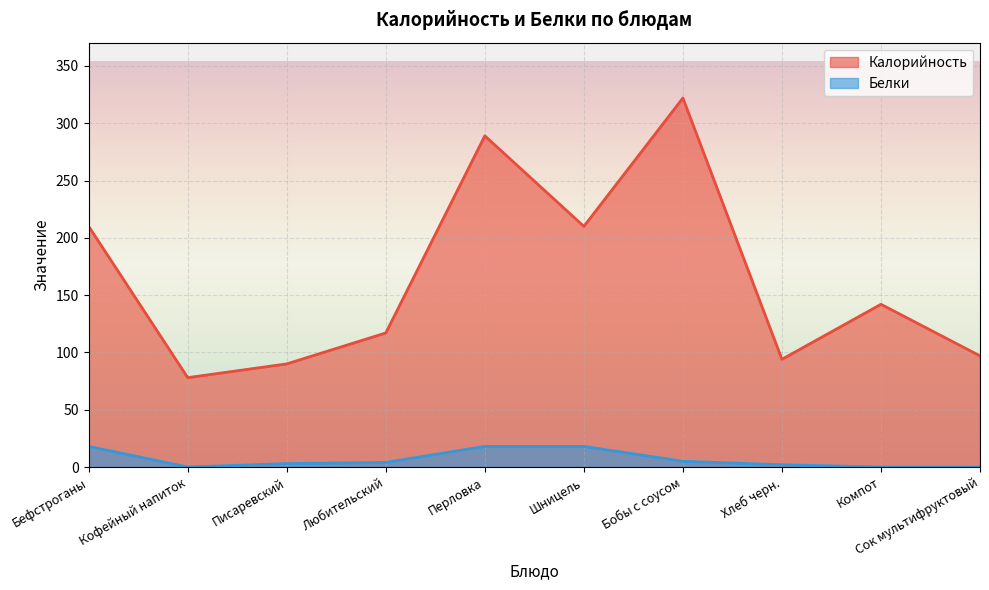

True or false: Калорийность and Белки cross at least once.

False